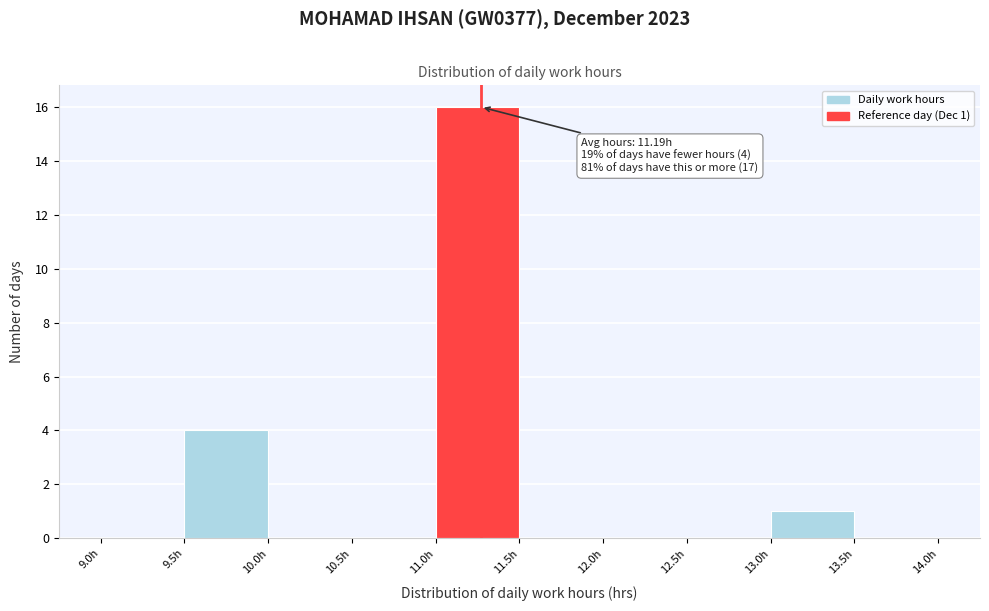

Over which range of the x-axis is the bar tallest?

11.0 to 11.5